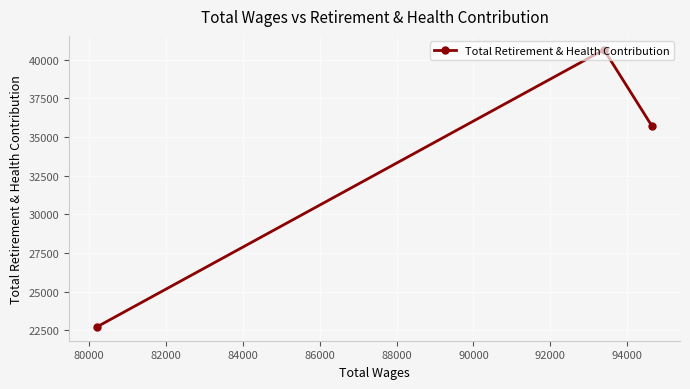

What is the value of the 3rd point from the left?

35687